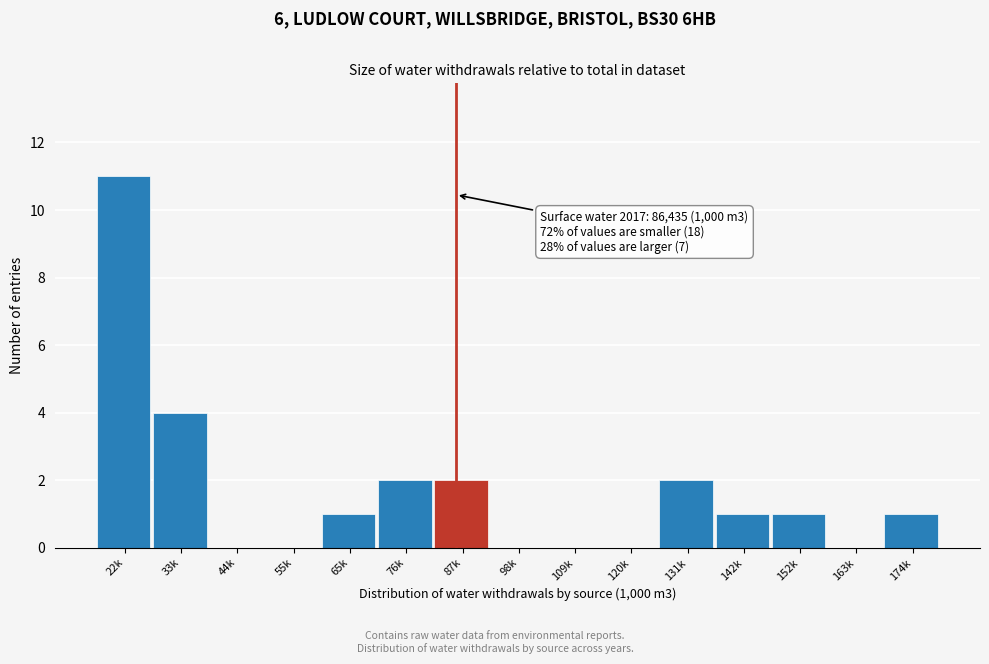

Reading left to right, what are all the values shown in this chart?

22k=11	33k=4	44k=0	55k=0	65k=1	76k=2	87k=2	98k=0	109k=0	120k=0	131k=2	142k=1	152k=1	163k=0	174k=1